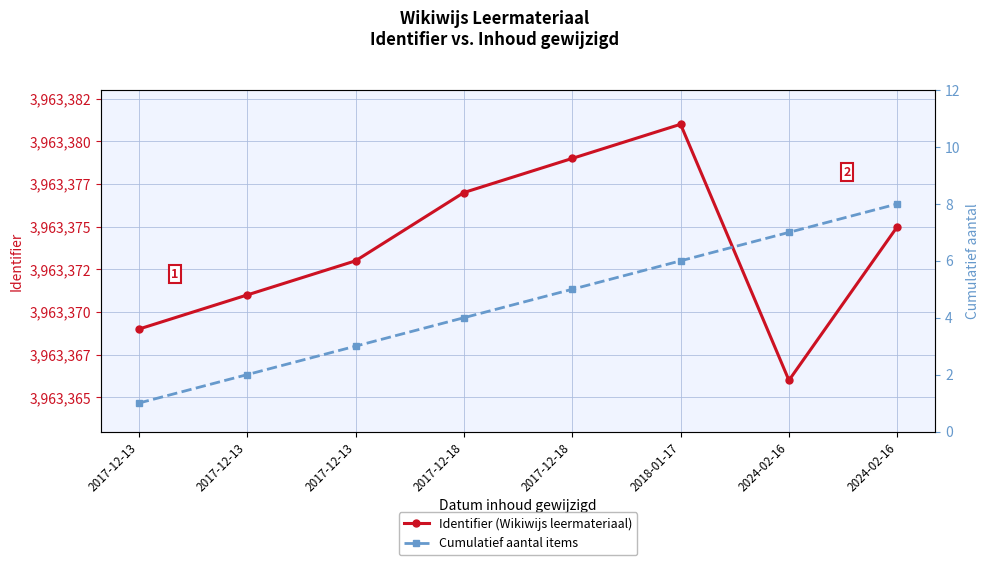

True or false: Identifier (Wikiwijs leermateriaal) has a value of 1282486 at 2024-02-16.

False